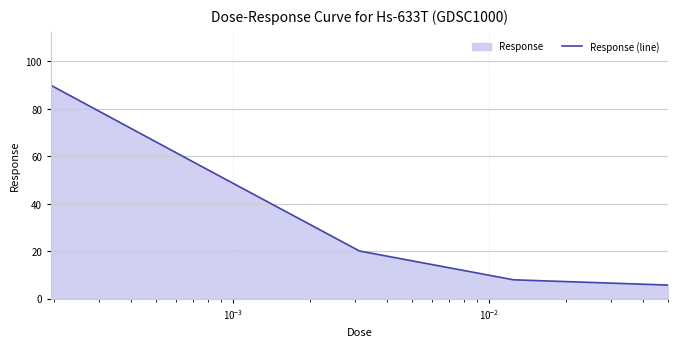

What is the sum of all values?

178.5